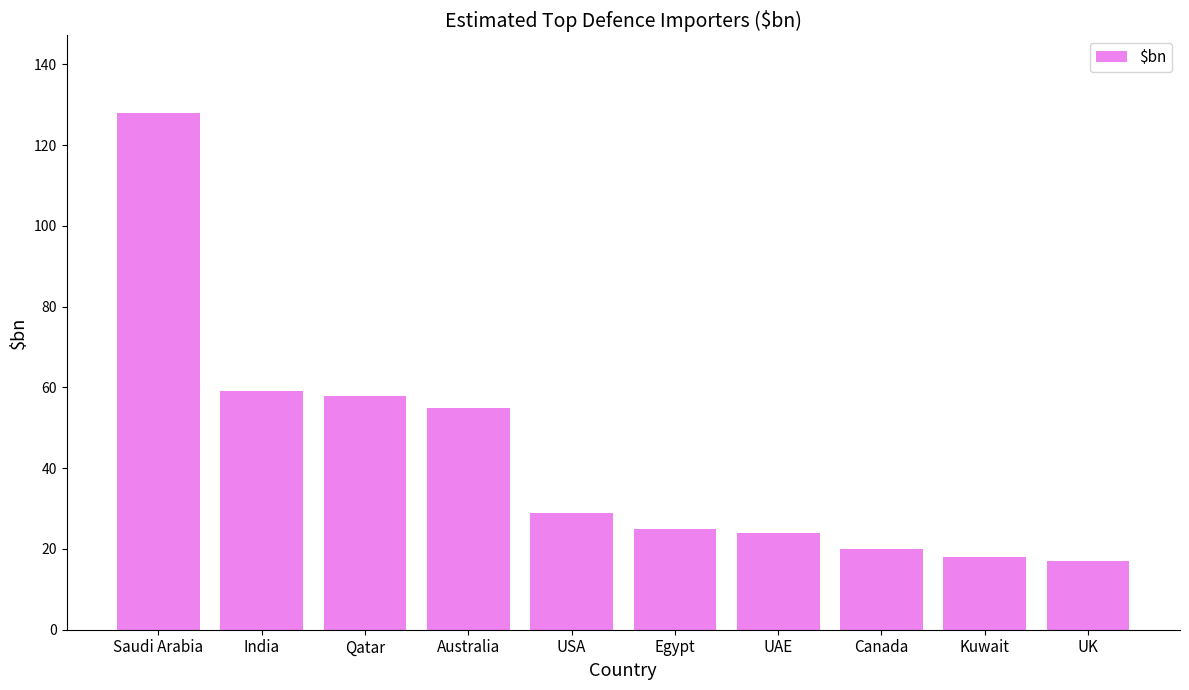

Reading left to right, extract all data points from this chart.

Saudi Arabia=128	India=59	Qatar=58	Australia=55	USA=29	Egypt=25	UAE=24	Canada=20	Kuwait=18	UK=17